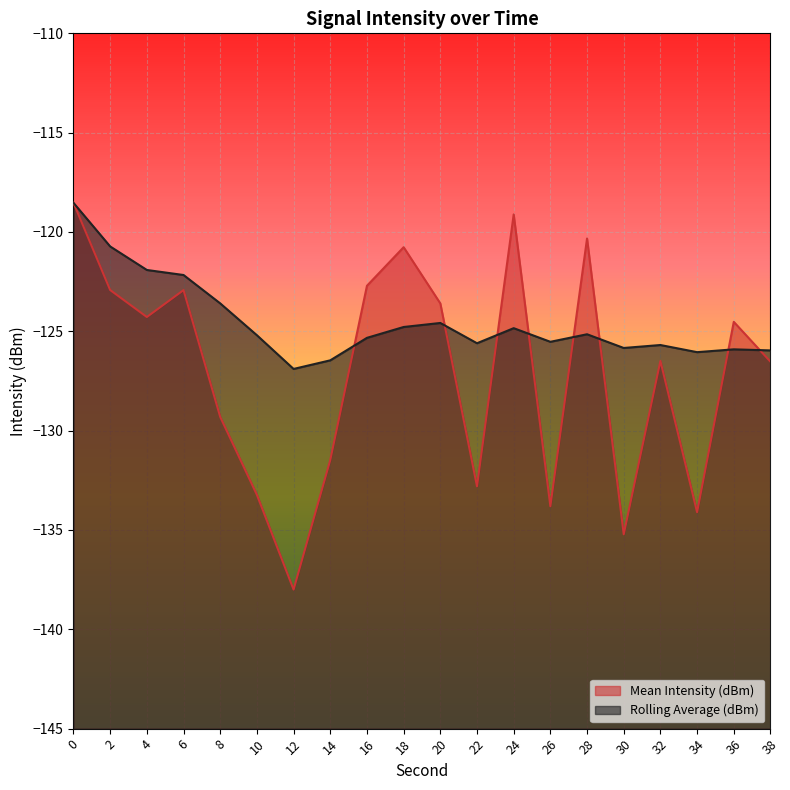

Rank the series at 10 from lowest to highest value.

Mean Intensity (dBm), Rolling Average (dBm)